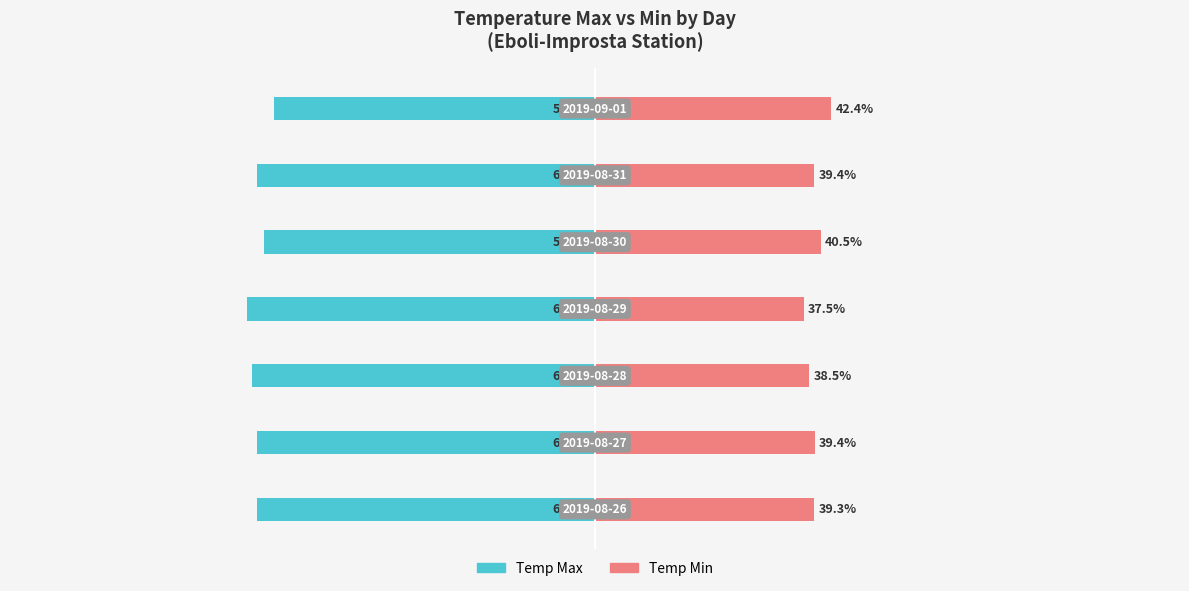

How many groups of bars are there?

7